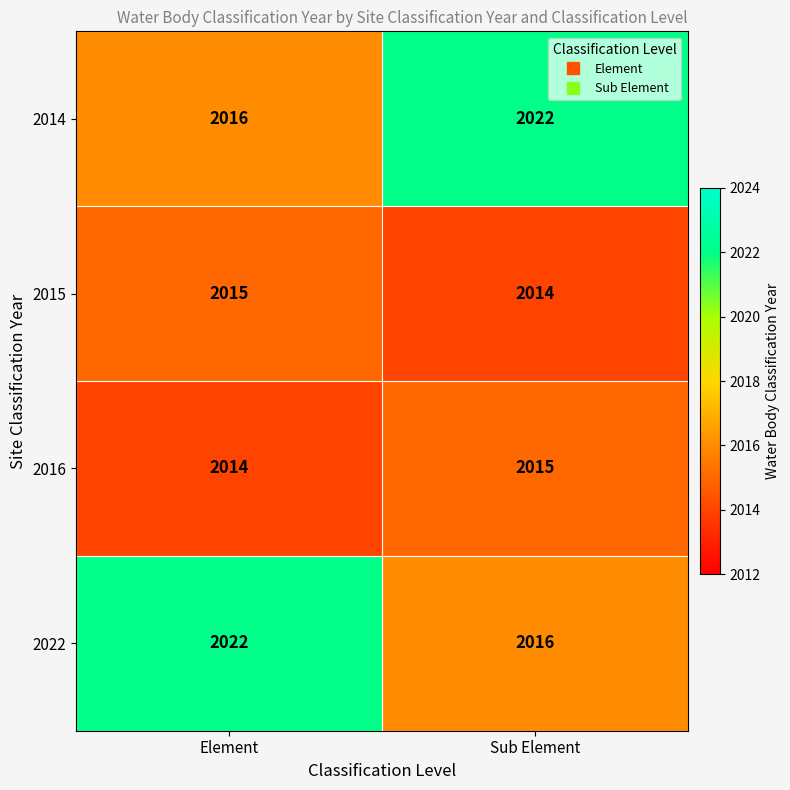

How many distinct data groups are displayed?

4